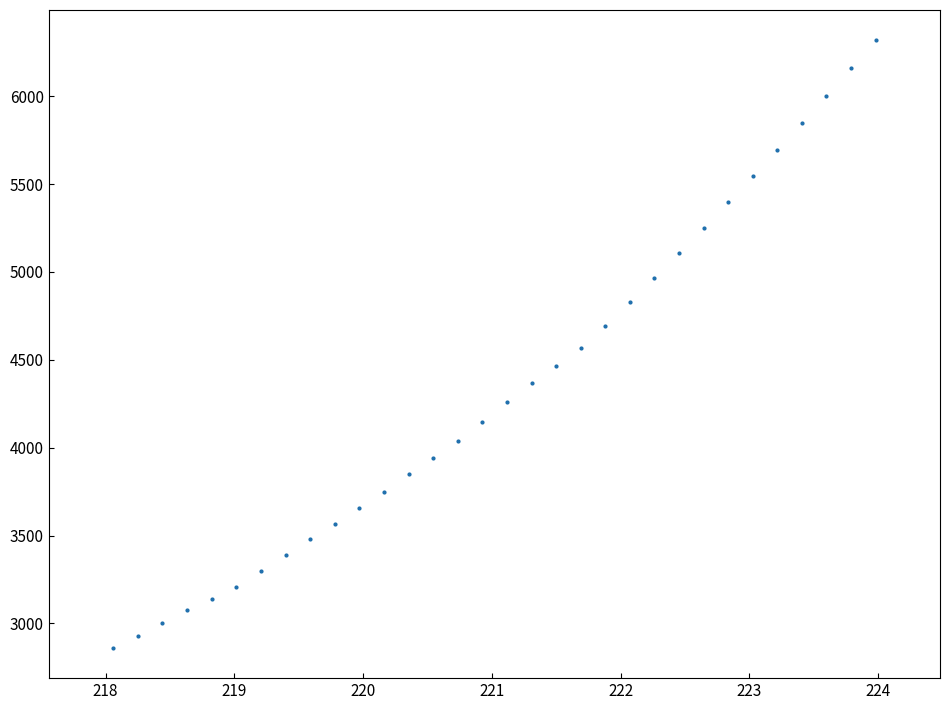

True or false: the data has more than 2 interior local peaks.

False